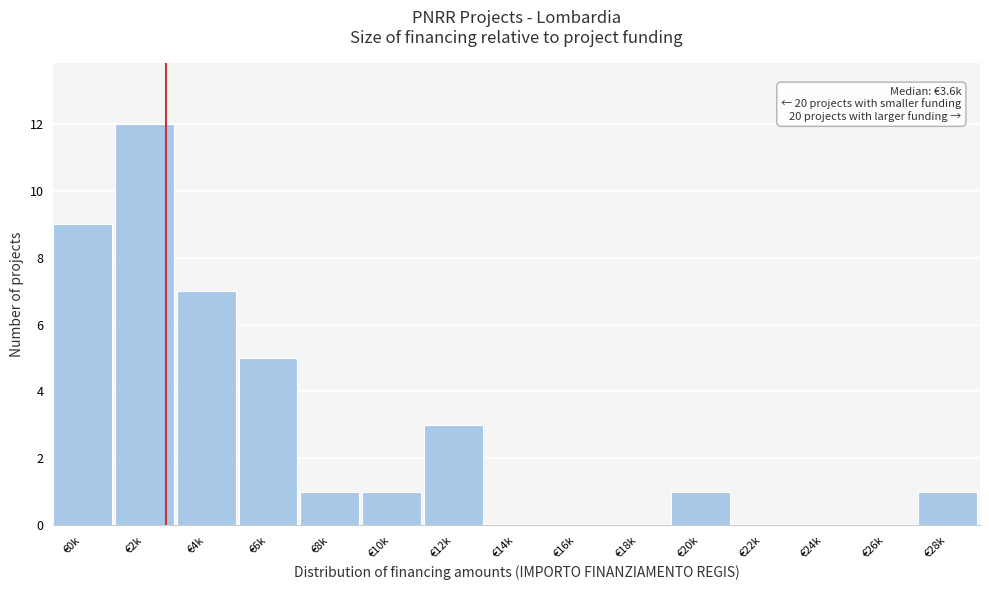

Reading left to right, list all the values displayed in this chart.

€0k=9	€2k=12	€4k=7	€6k=5	€8k=1	€10k=1	€12k=3	€14k=0	€16k=0	€18k=0	€20k=1	€22k=0	€24k=0	€26k=0	€28k=1